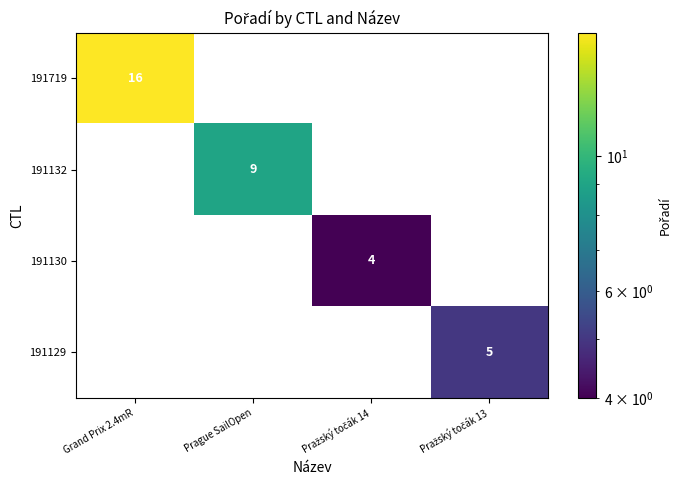

How many 191719 values are between 0 and 16?

4